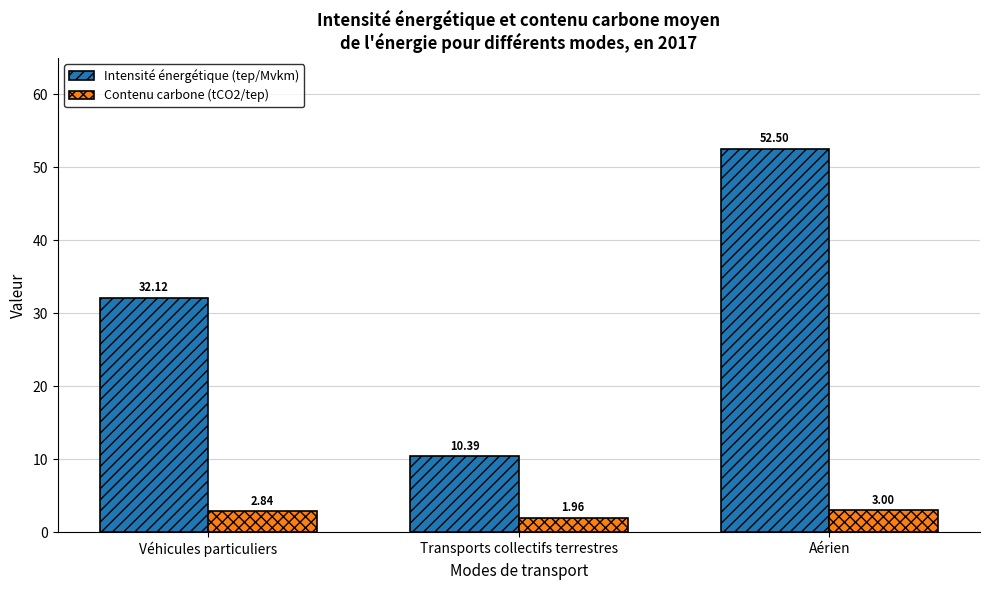

The value of Intensité énergétique (tep/Mvkm) at Transports collectifs terrestres is 14.1. True or false?

False